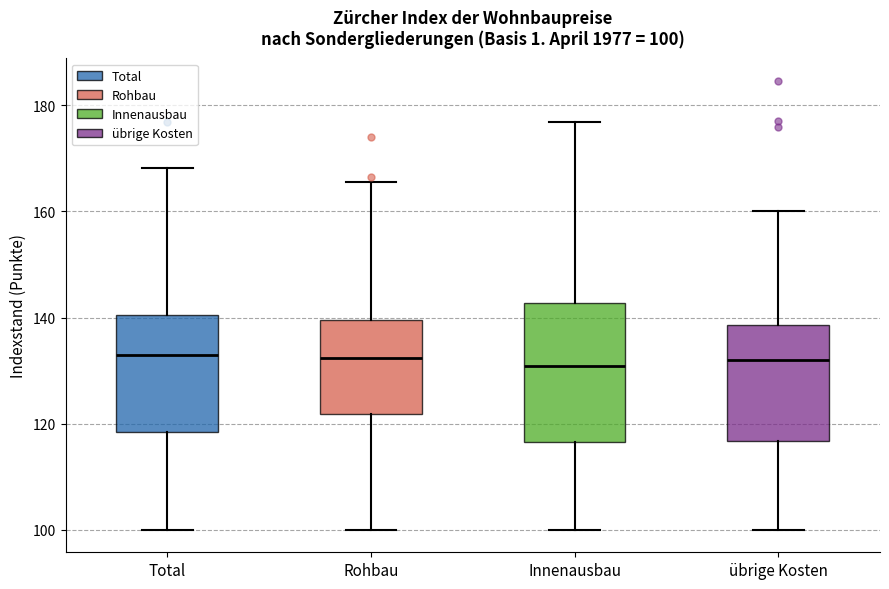

Which box is the tallest, from its lower edge to its upper edge?

Innenausbau